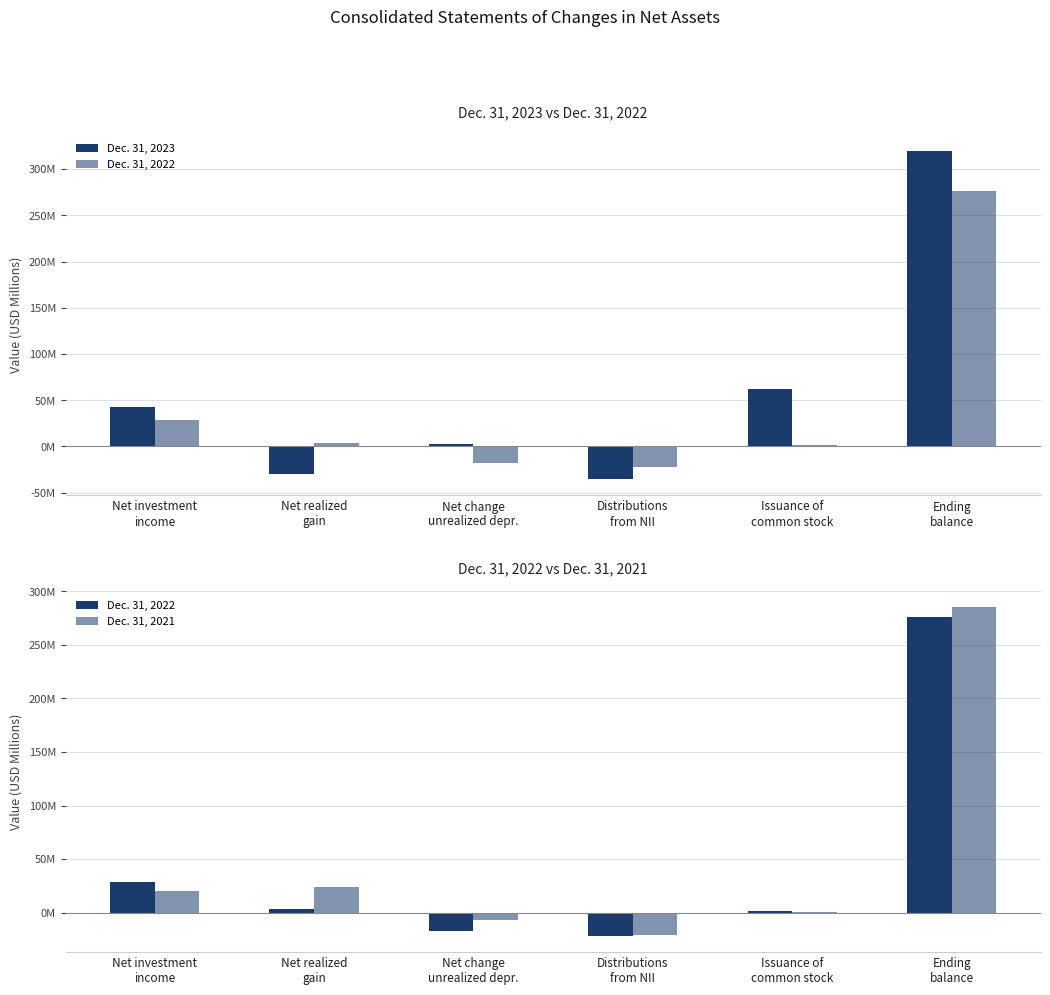

What is the sum of the Dec. 31, 2023 values at Ending
balance and Net realized
gain?

289.7